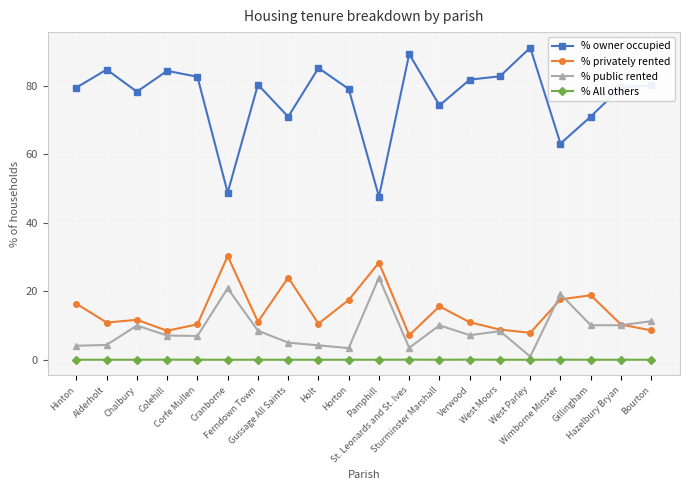

Which series has the widest spread of values?

% owner occupied